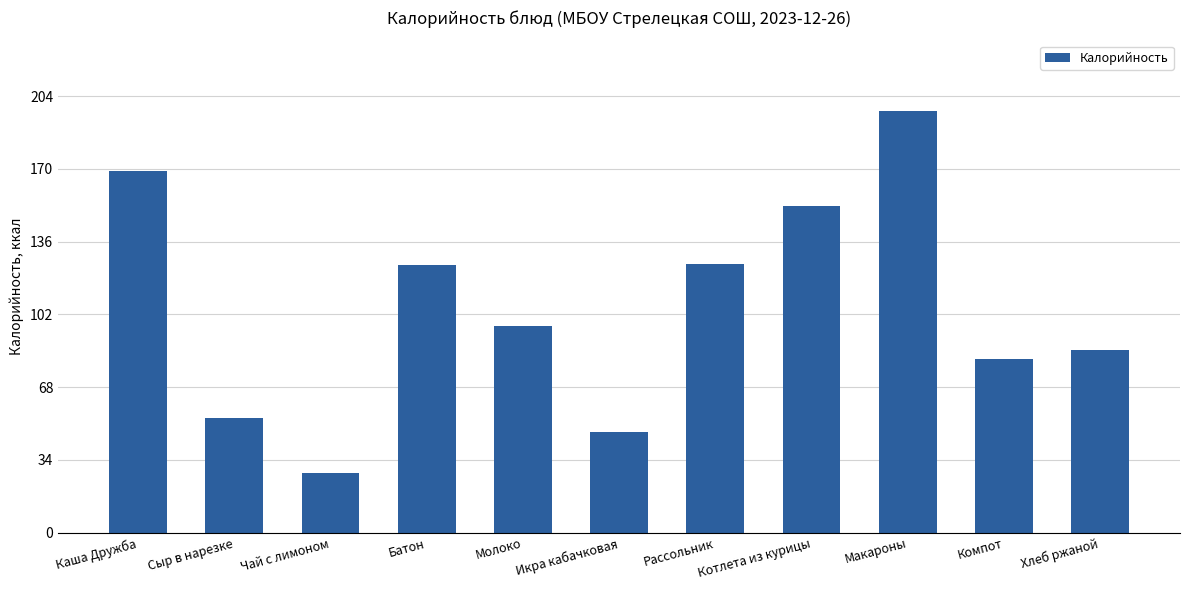

Which label corresponds to the smallest value in the chart?

Чай с лимоном